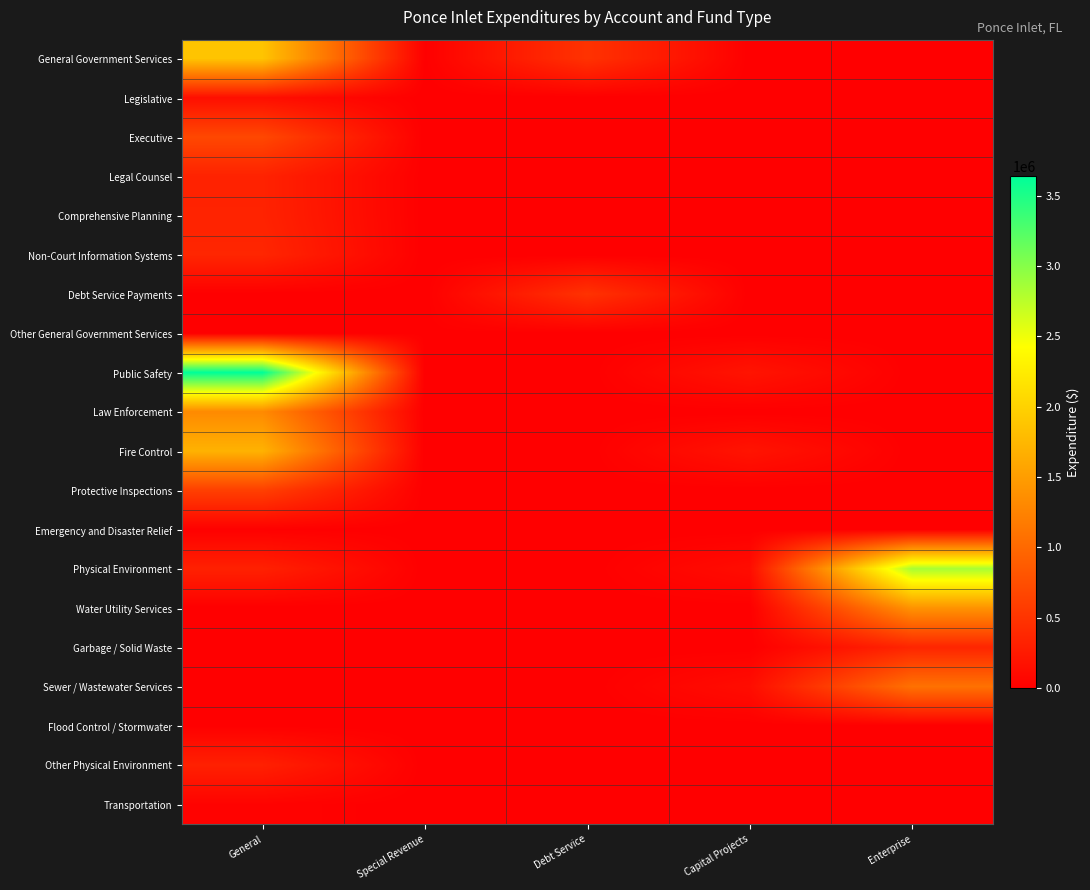

Which series has the widest spread of values?

Public Safety